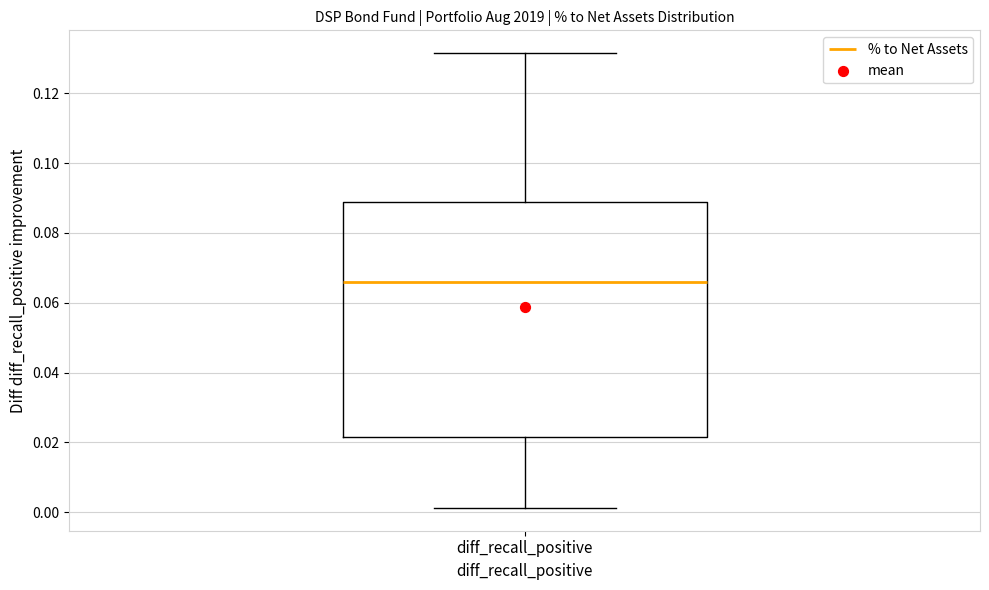

Transcribe this box plot: give where the median line is, the range the box spans, and where the two whiskers end, as read against the y-axis. The values are not printed on the chart, so give them approximately, as read against the axis.

median 0.066, box 0.022 to 0.088, whiskers 0.002 to 0.132